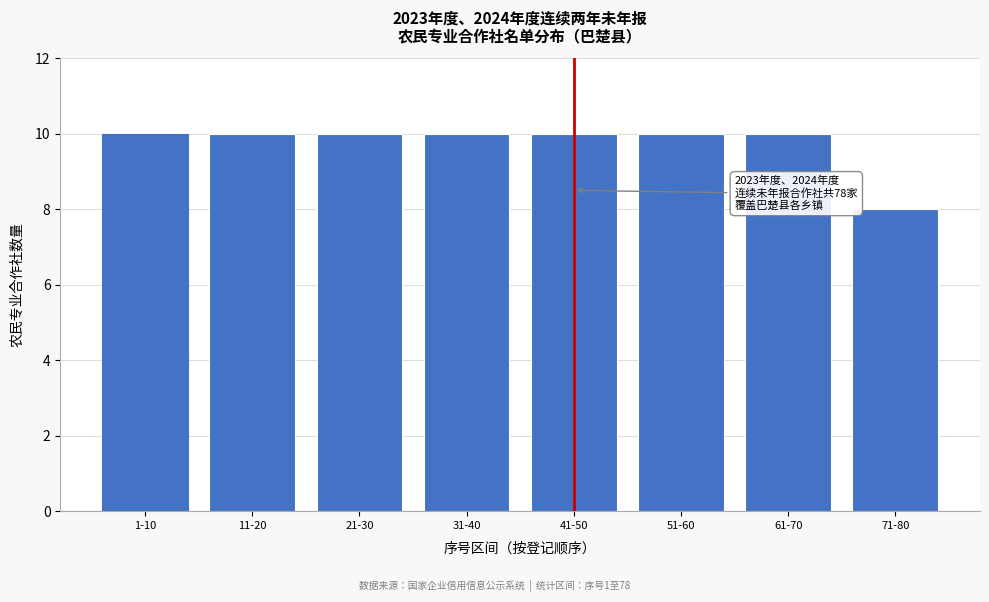

Reading left to right, transcribe all the data shown in this chart.

1-10=10	11-20=10	21-30=10	31-40=10	41-50=10	51-60=10	61-70=10	71-80=8